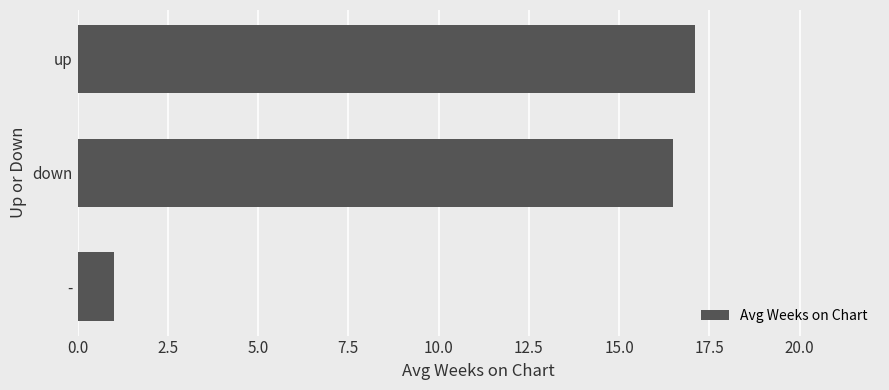

The value at down is 28.3. True or false?

False